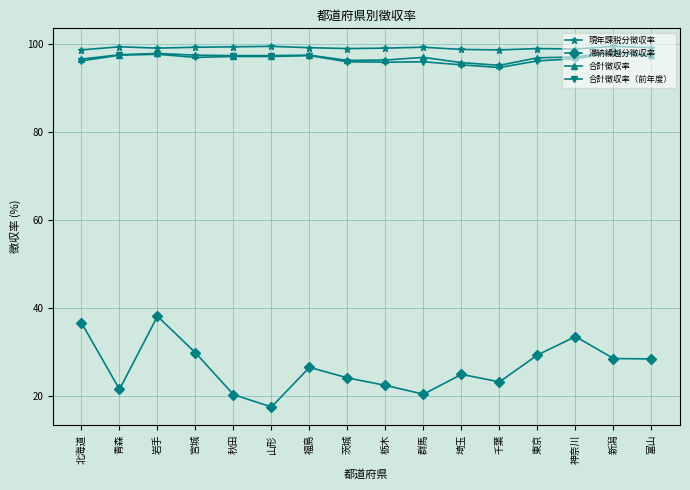

What is the approximate value of 滞納繰越分徴収率 at 東京?

29.4